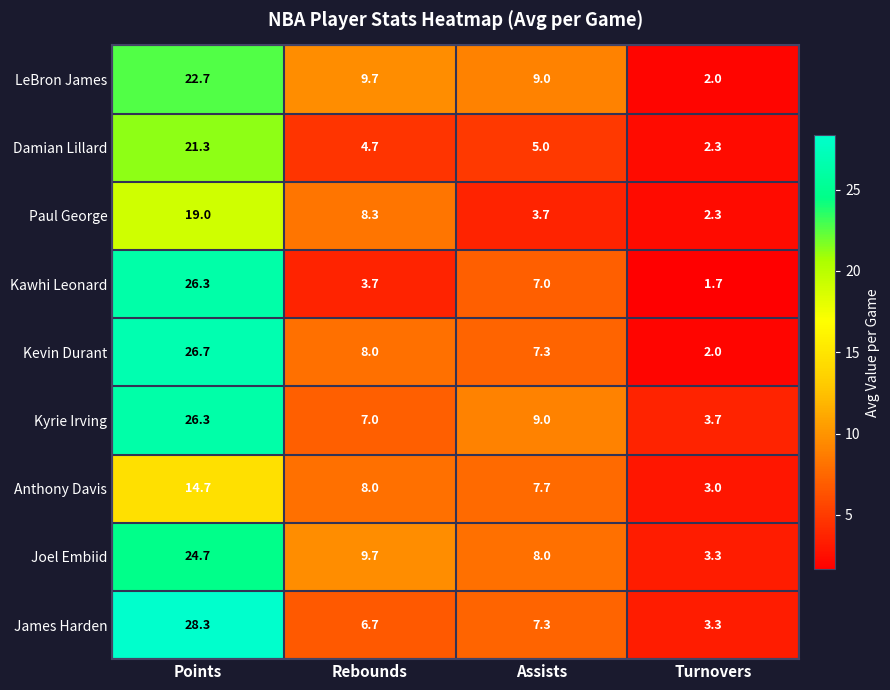

How many distinct data groups are displayed?

9